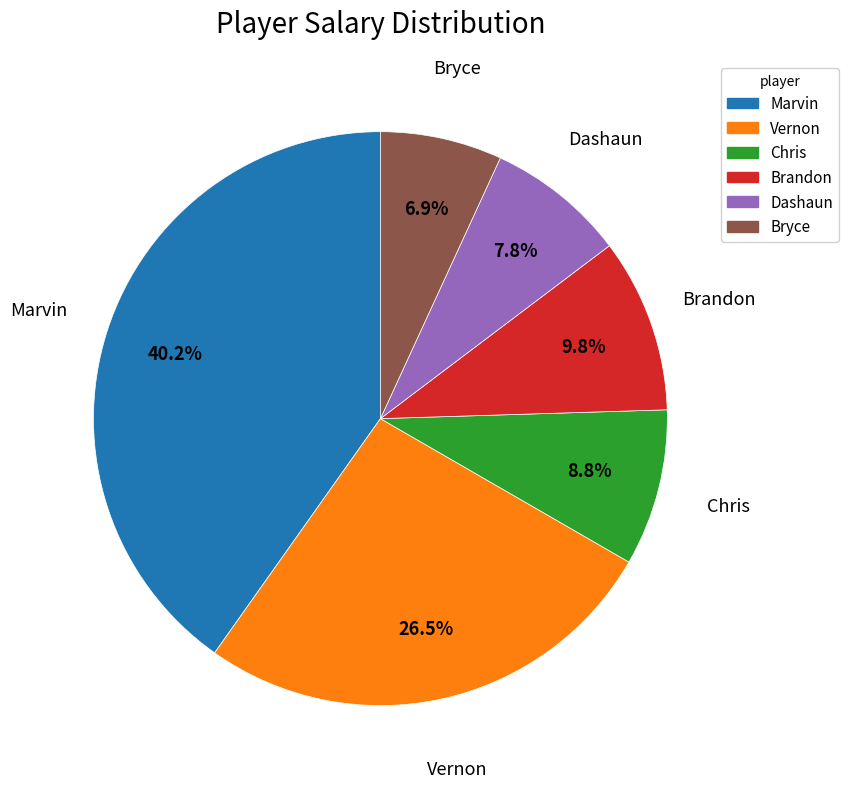

The Marvin slice represents 40% of the pie. True or false?

True